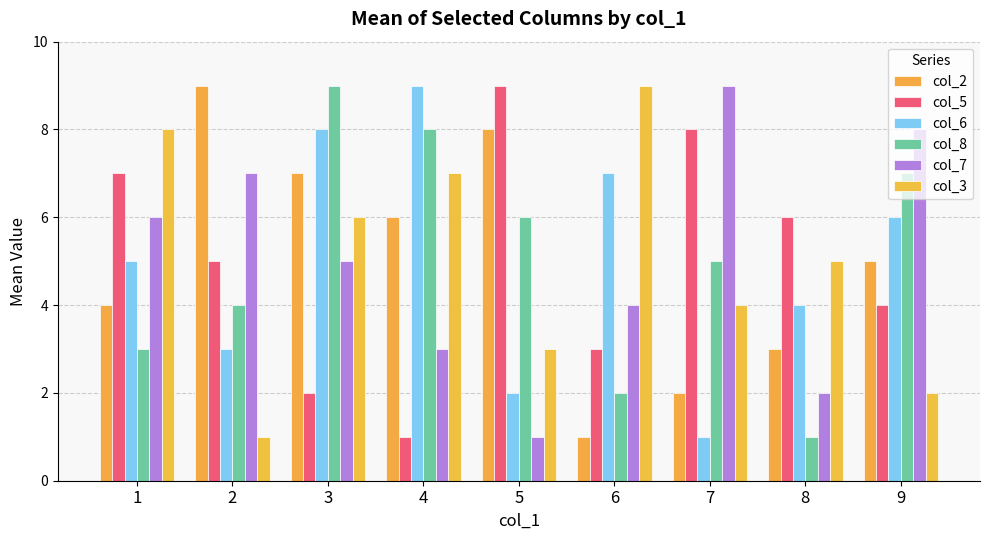

What is the sum of the col_8 values at 1 and 3?

12